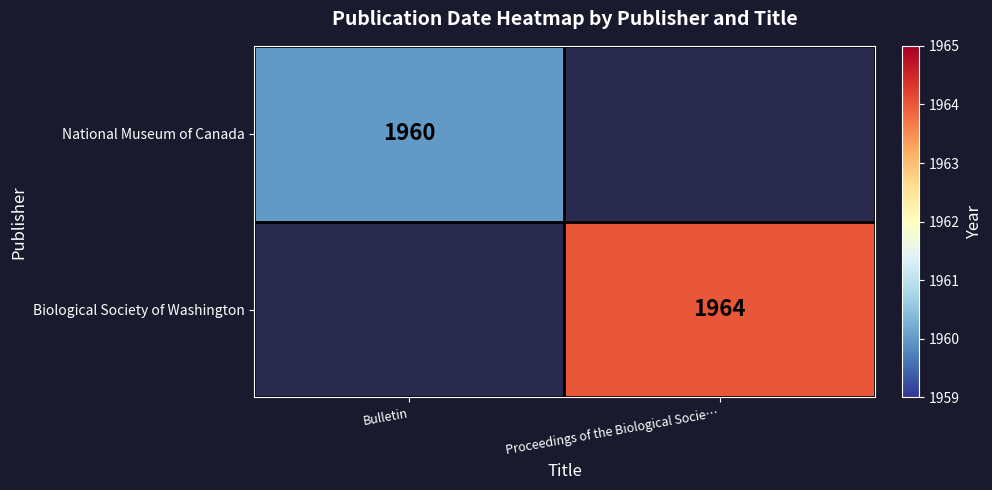

True or false: Biological Society of Washington has a value of 1964 at Proceedings of the Biological Socie….

True